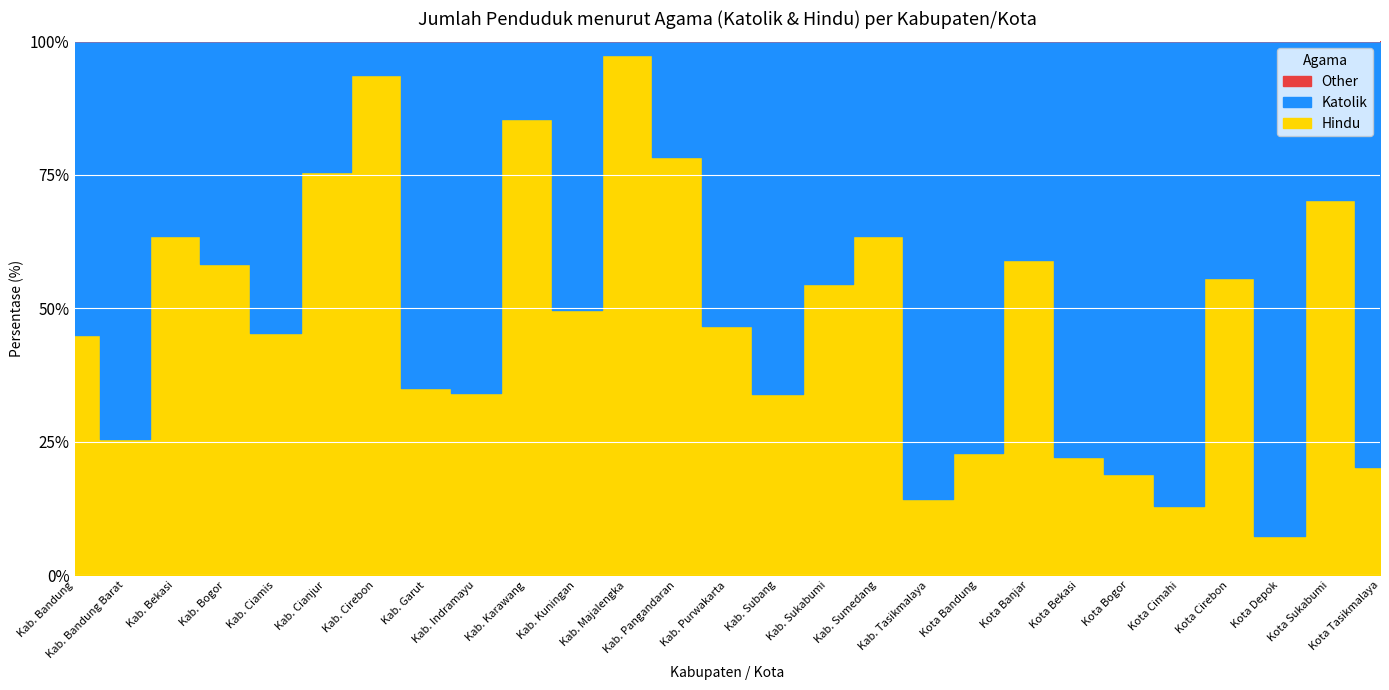

The value of Hindu at Kota Tasikmalaya is 247. True or false?

False